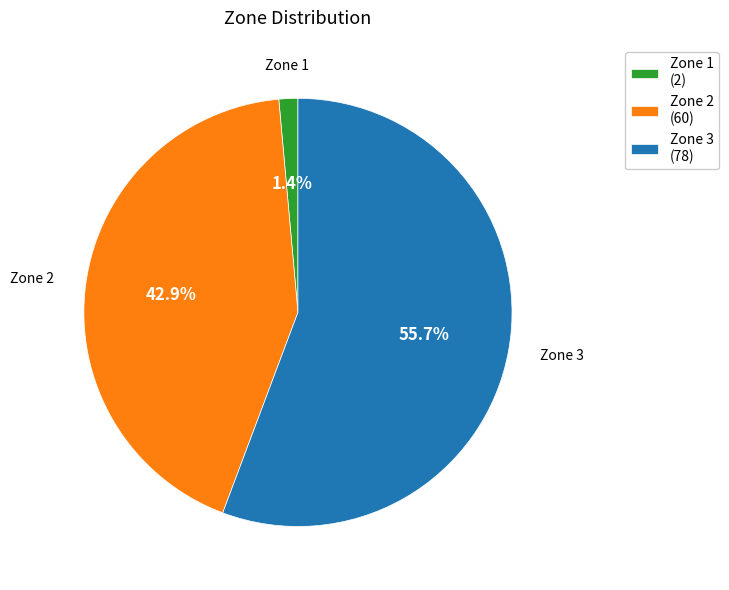

Approximately how many times larger is the value at Zone 3 (78) compared to Zone 2 (60)?

1.3